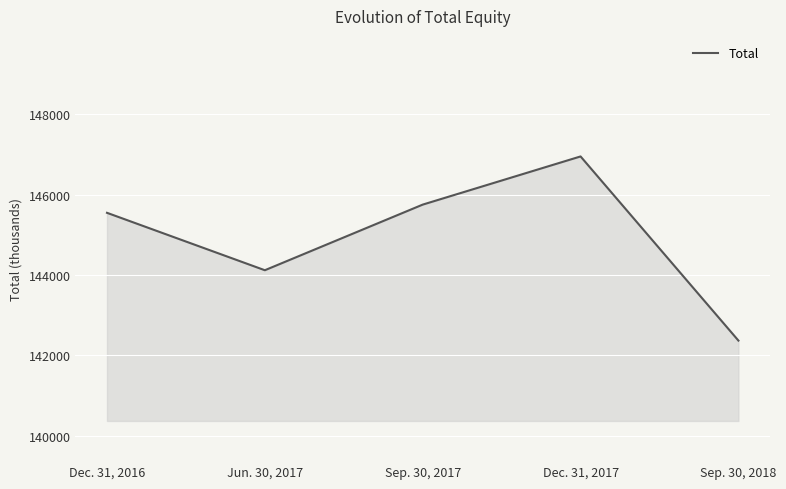

What is the average value?

144947